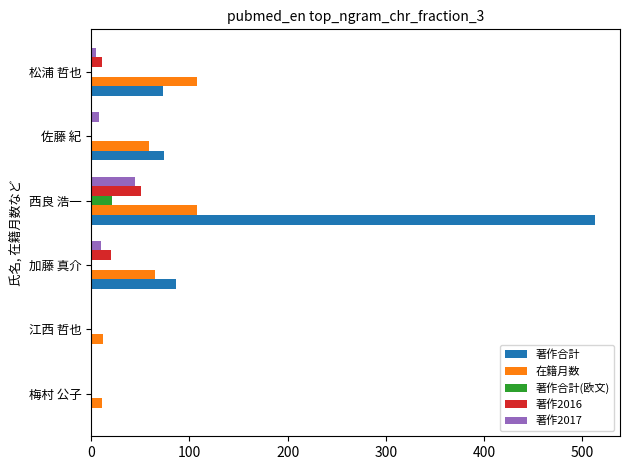

Which series has the largest total across all categories?

著作合計